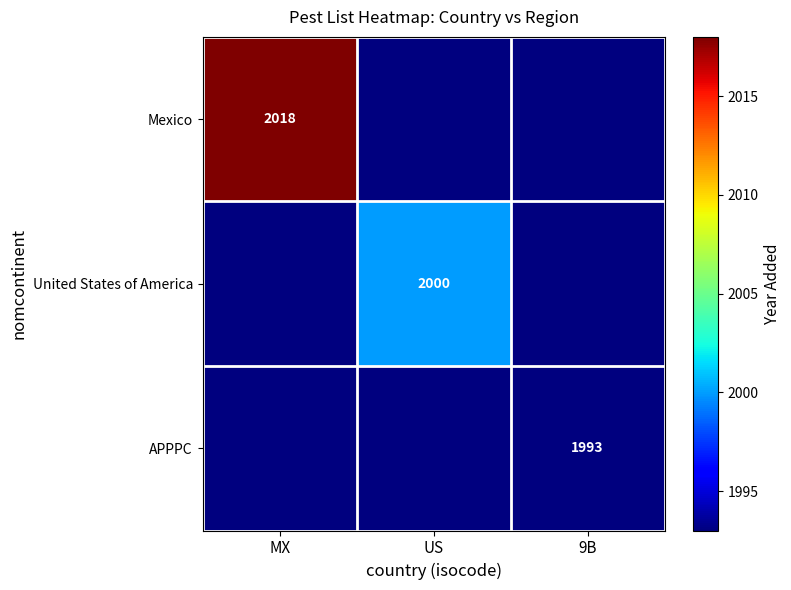

The Mexico series shows 1018 at MX. True or false?

False